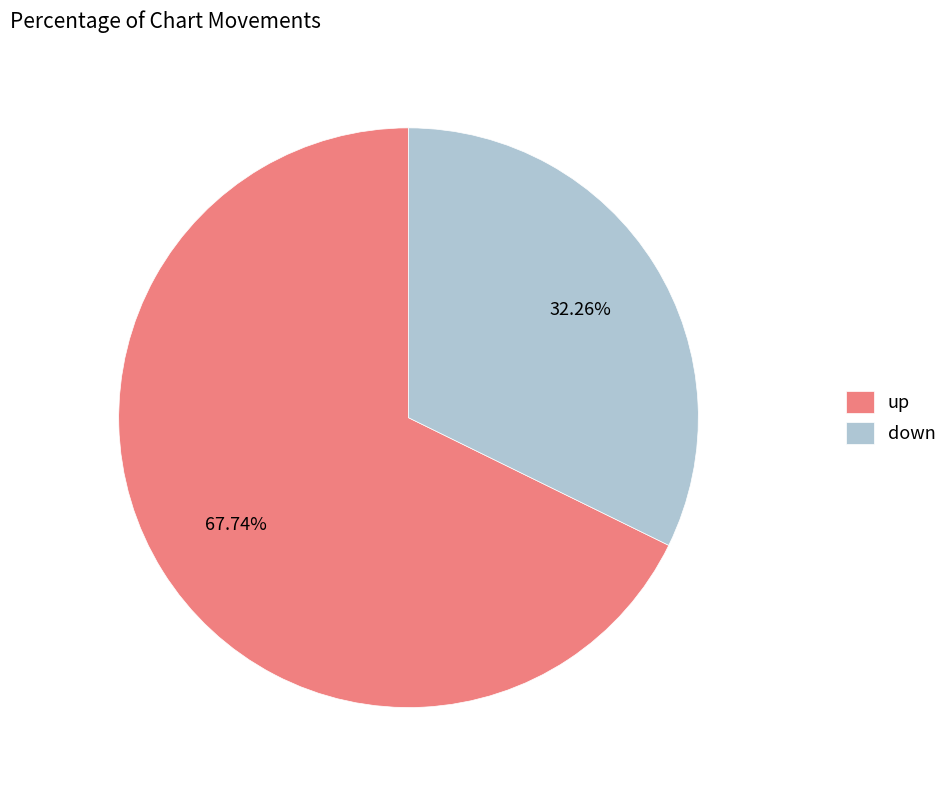

Which has a higher value, up or down?

up